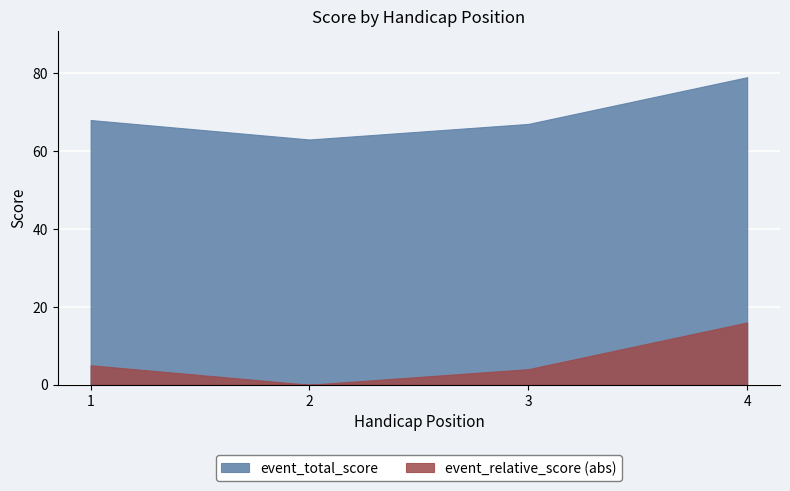

What is the total value across all series at 3?

71